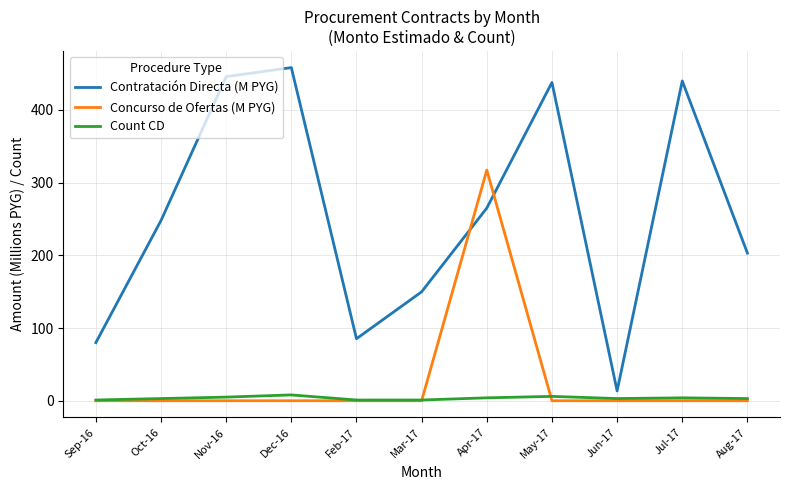

Which series has the largest total across all categories?

Contratación Directa (M PYG)